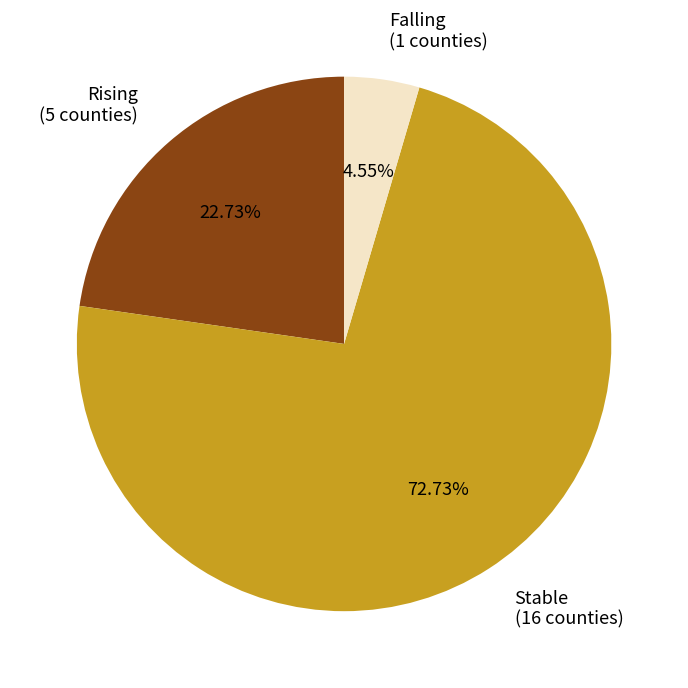

Is there any slice that represents more than half of the pie?

Yes